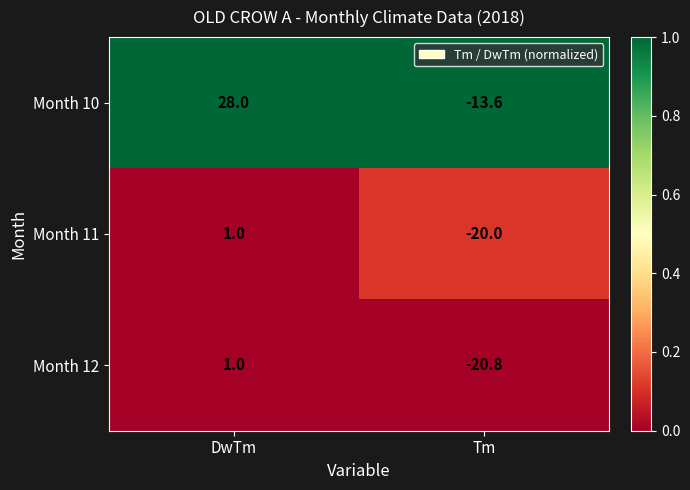

Which series has the widest spread of values?

Month 10